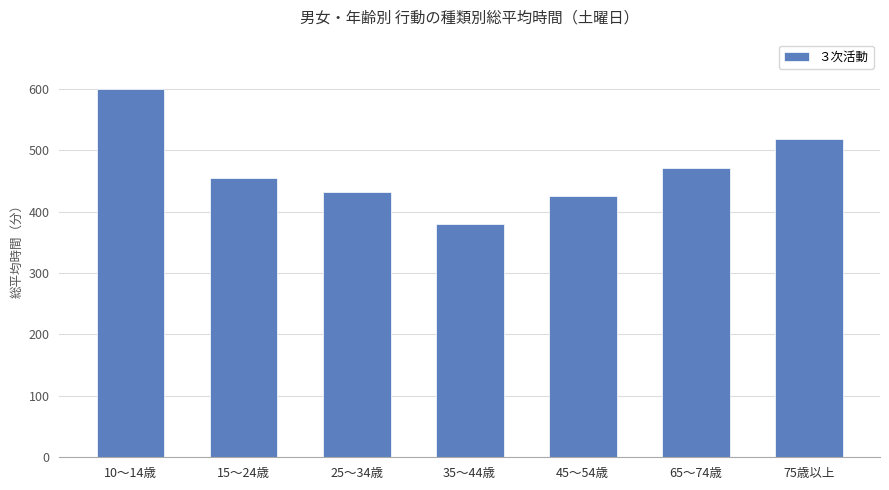

Reading left to right, list all the values displayed in this chart.

599	455	432	380	425	471	518